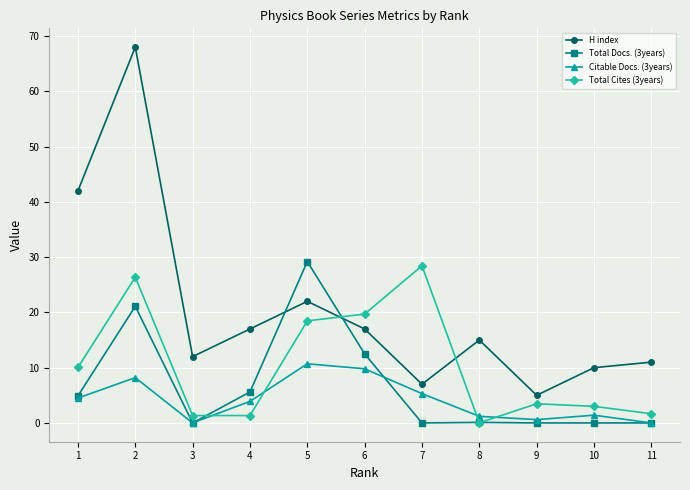

After their last crossing, which series has the higher values: Total Docs. (3years) or H index?

H index